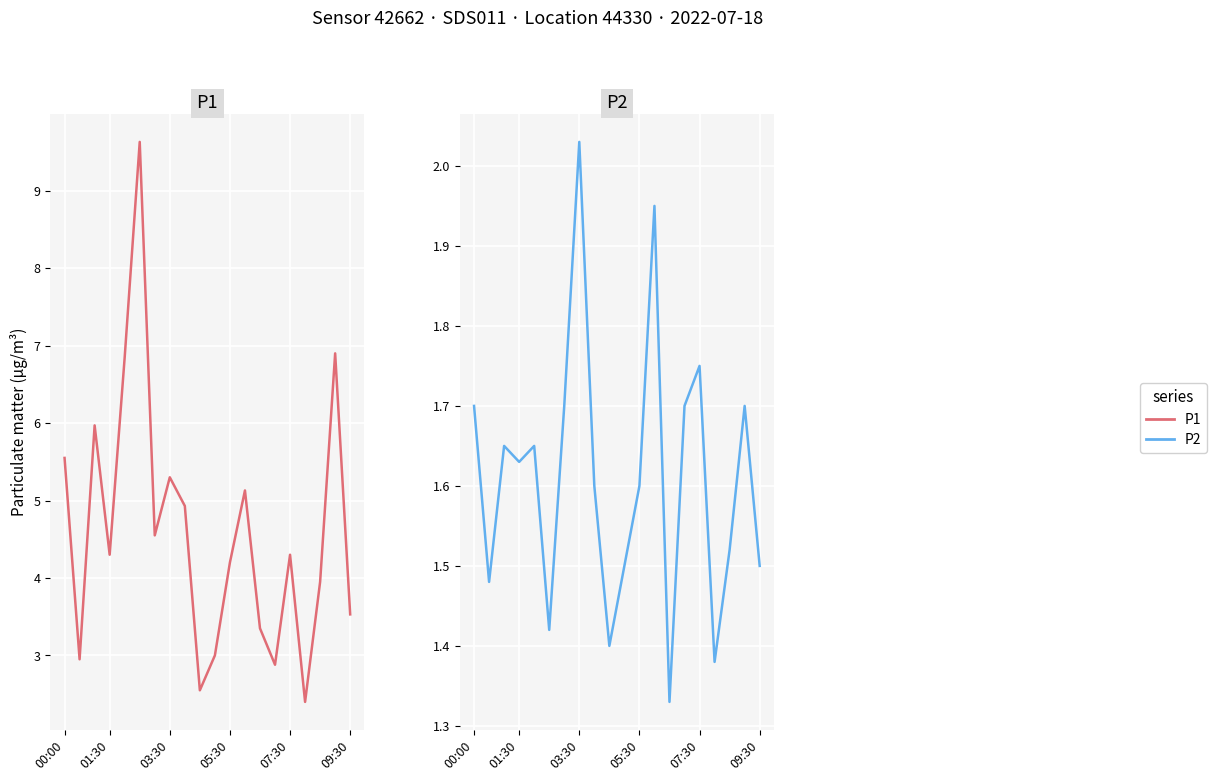

True or false: P2 and P1 intersect in this chart.

False